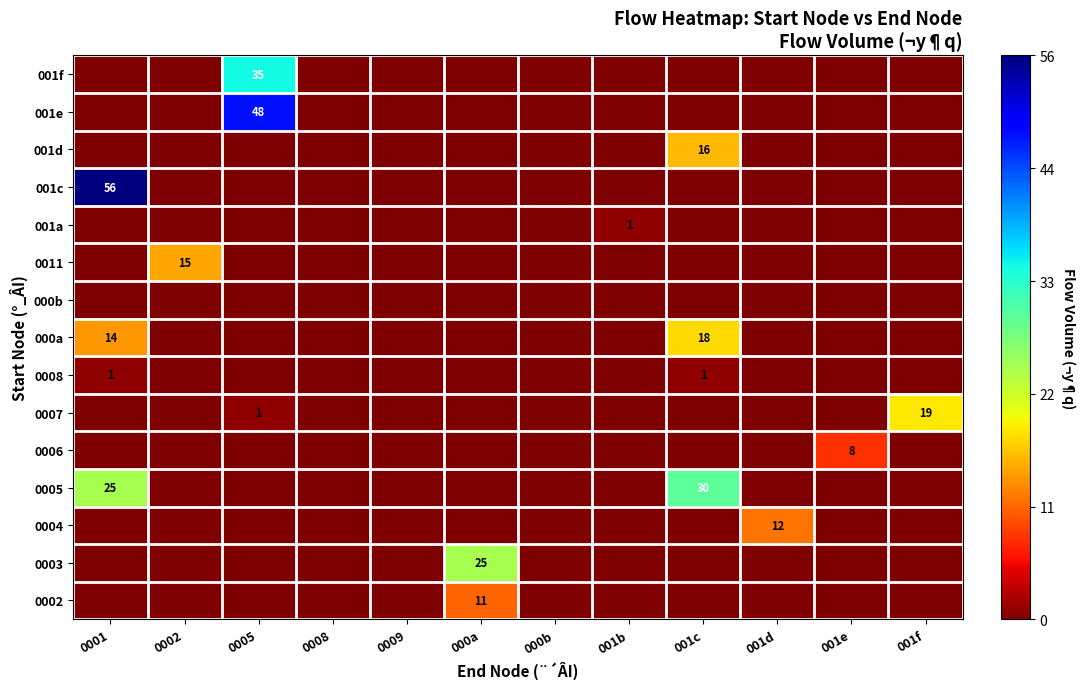

At which category does the chart reach its minimum across all series?

0001